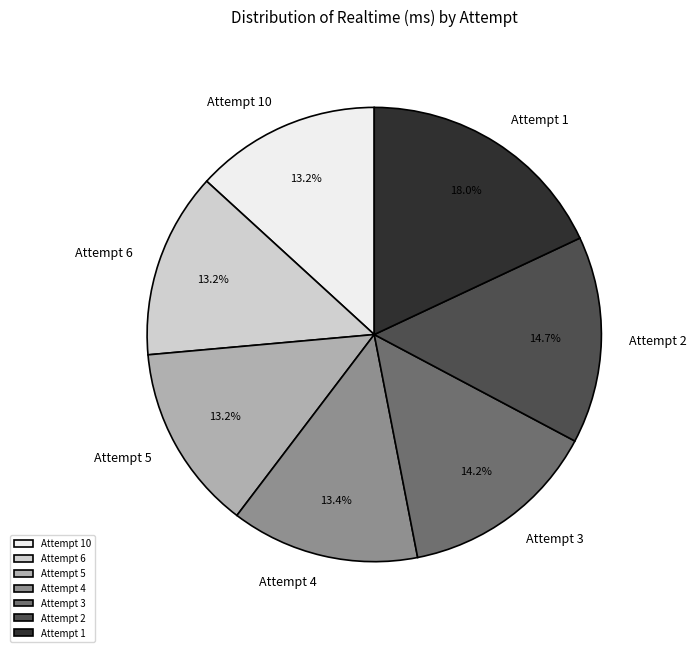

Is it true that Attempt 1 is 18% of the pie?

True